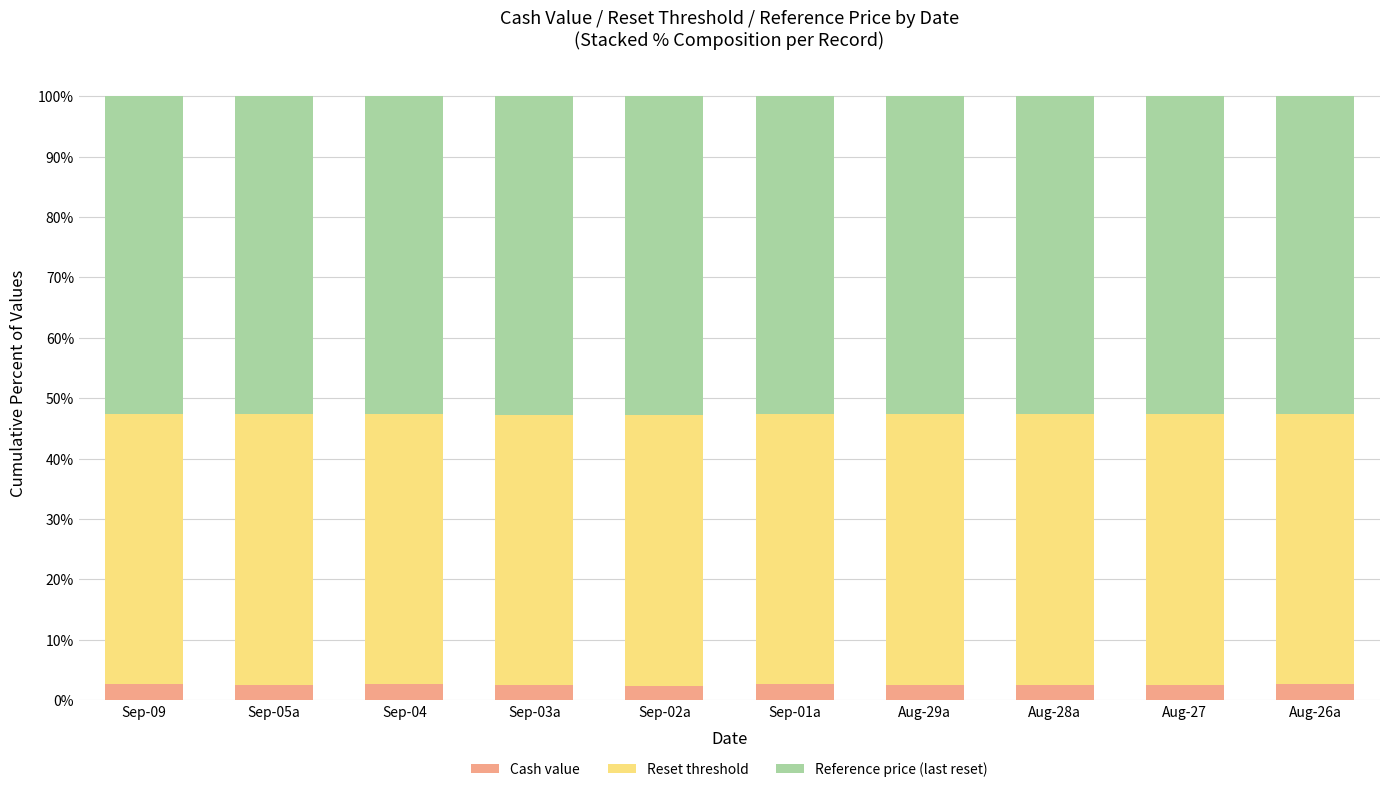

Is it true that Cash value equals 2.7 at Sep-04?

True